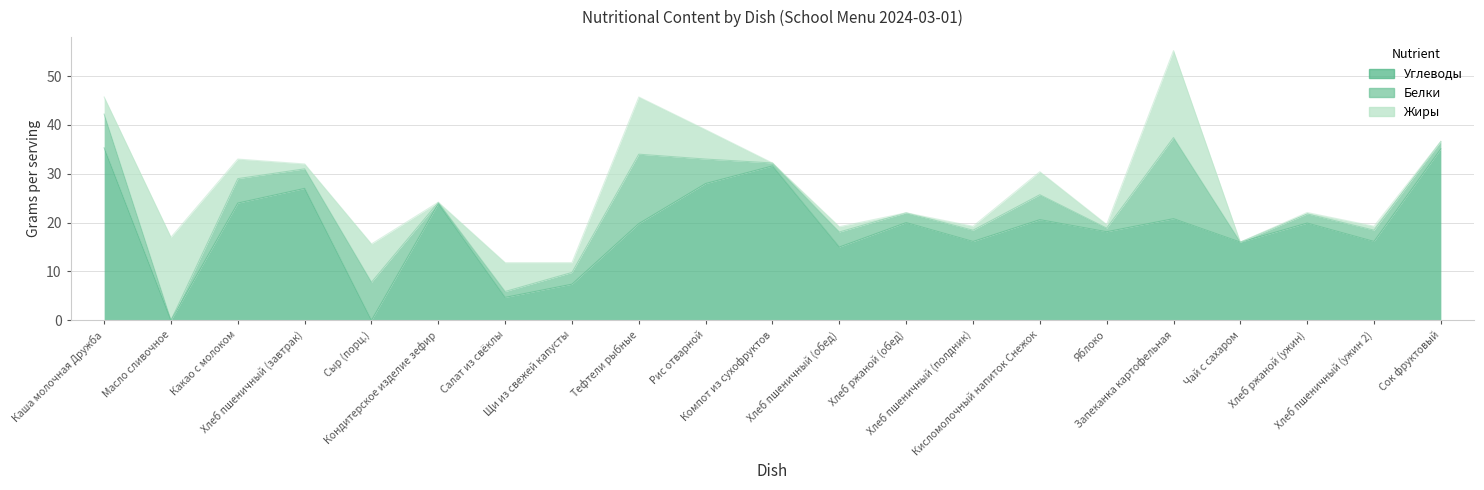

After their last crossing, which series has the higher values: Жиры or Белки?

Белки